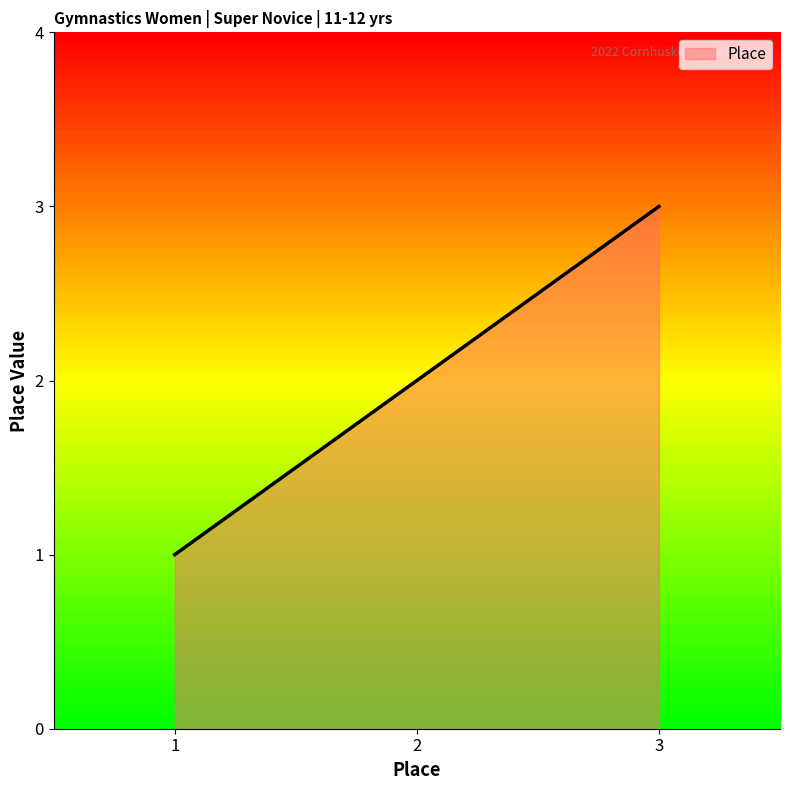

List the labels in order of value, smallest first.

1, 2, 3